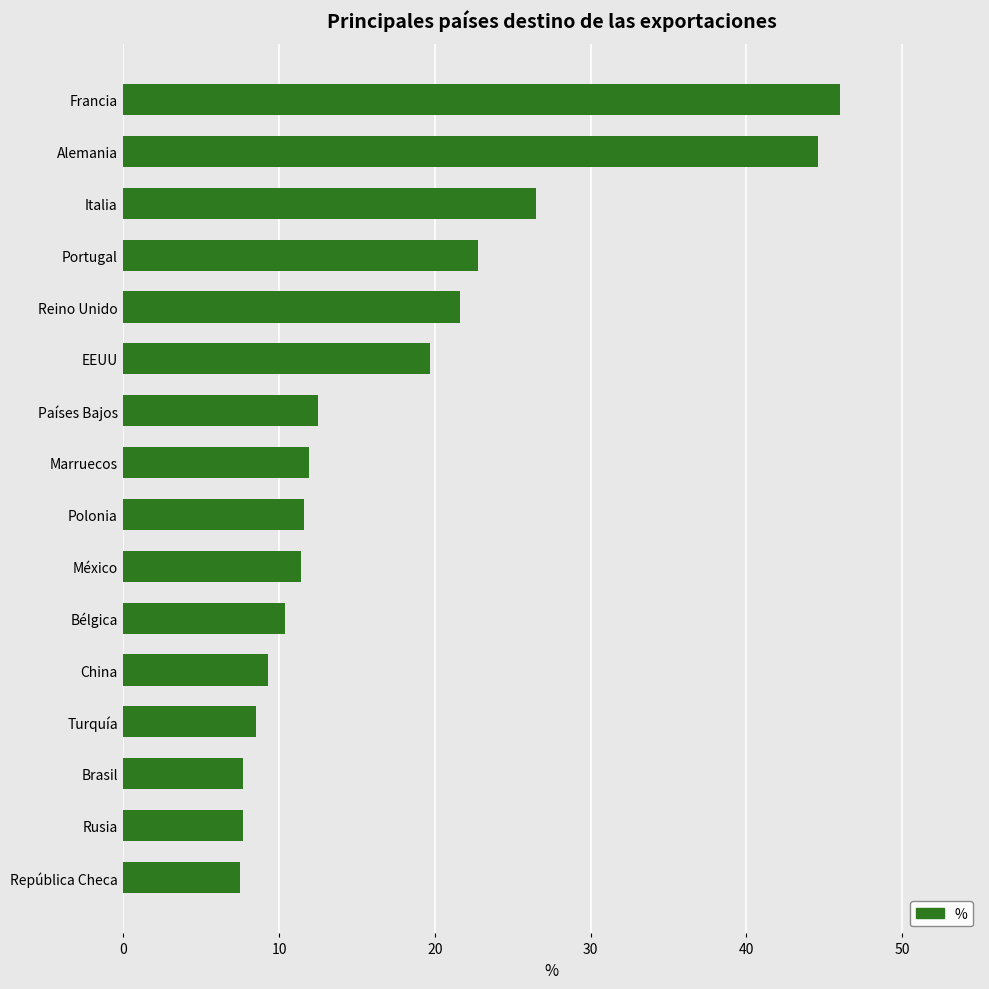

The value at Alemania is 44.6. True or false?

True